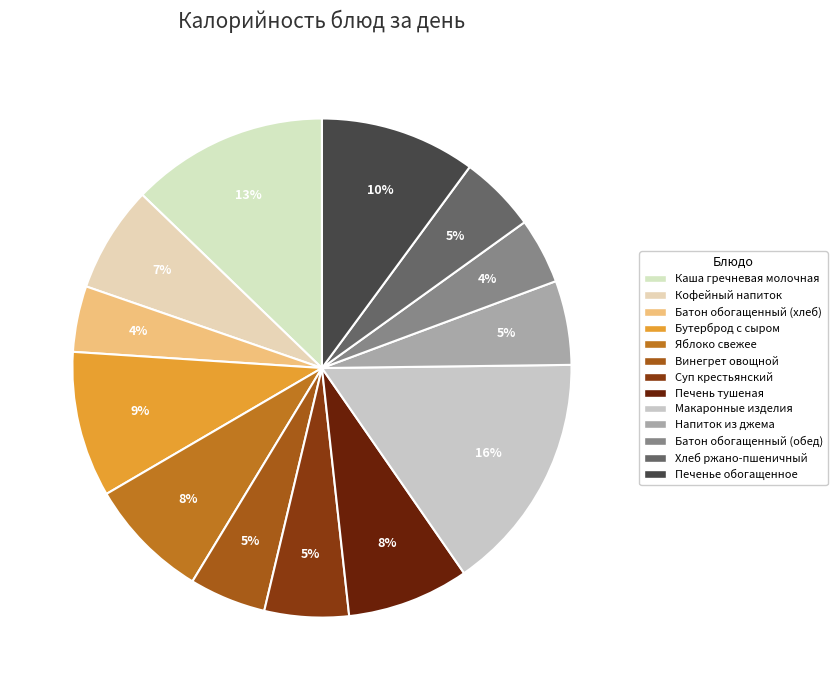

Between Батон обогащенный (обед) and Кофейный напиток, which is larger?

Кофейный напиток